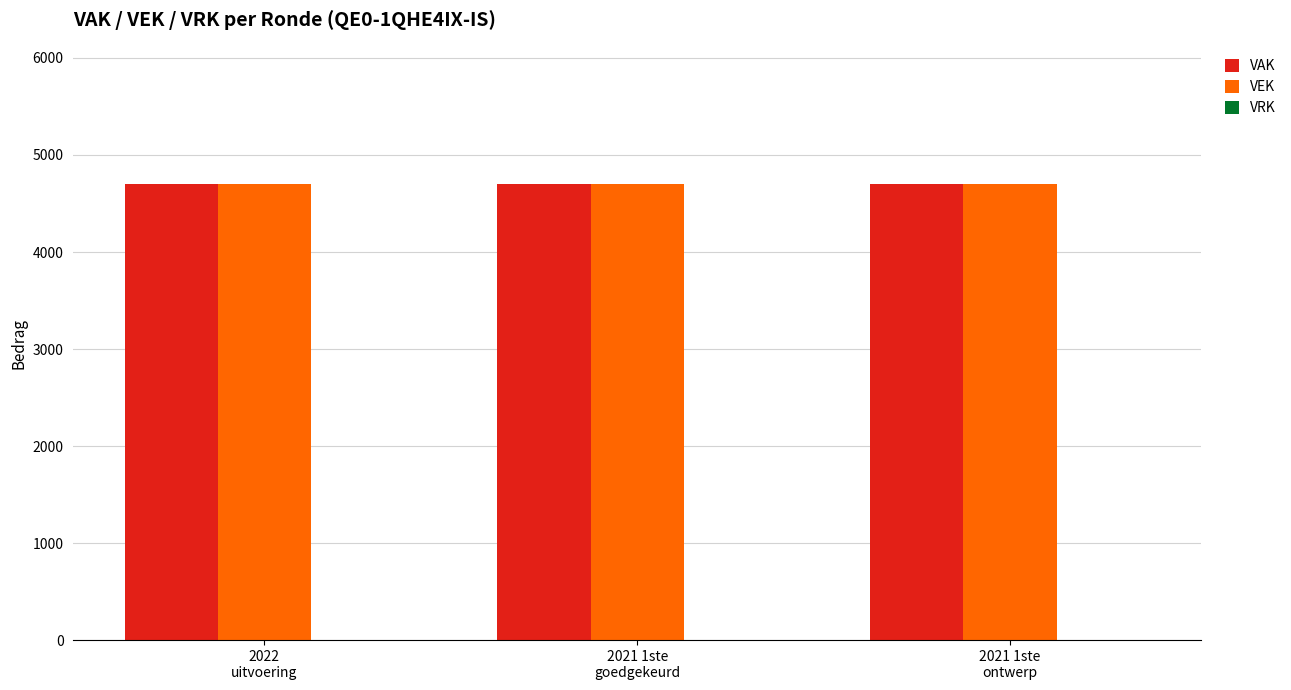

Reading left to right, what are all the values shown in this chart?

VAK: 4704	4704	4704
VEK: 4704	4704	4704
VRK: 0	0	0